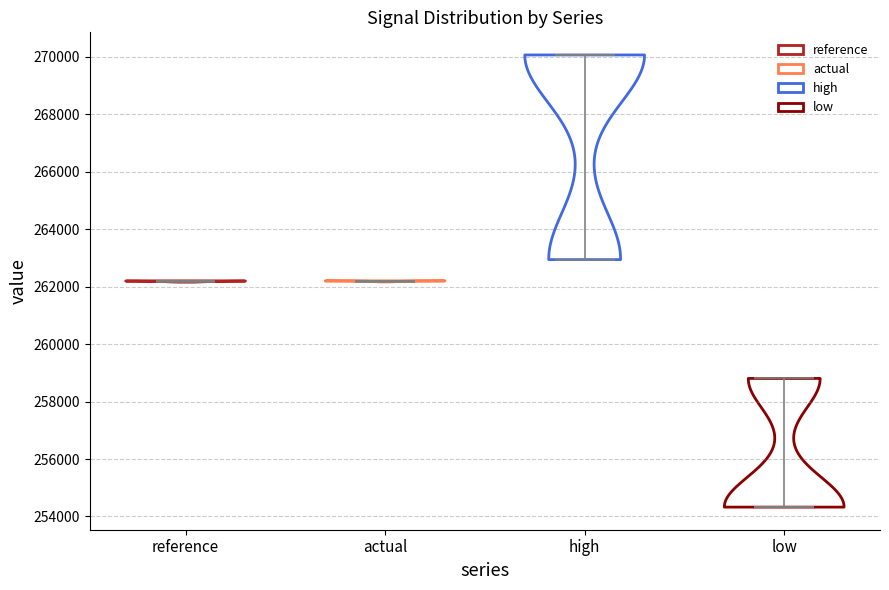

Reading left to right, read every violin against the y-axis: where its median line is, and the lowest and highest points it reaches. The values are not printed on the chart, so give them approximately, as read against the axis.

reference: median line 262200, lowest point 262200, highest point 262200
actual: median line 262200, lowest point 262200, highest point 262200
high: median line 270000, lowest point 263000, highest point 270000
low: median line 254400, lowest point 254400, highest point 258800